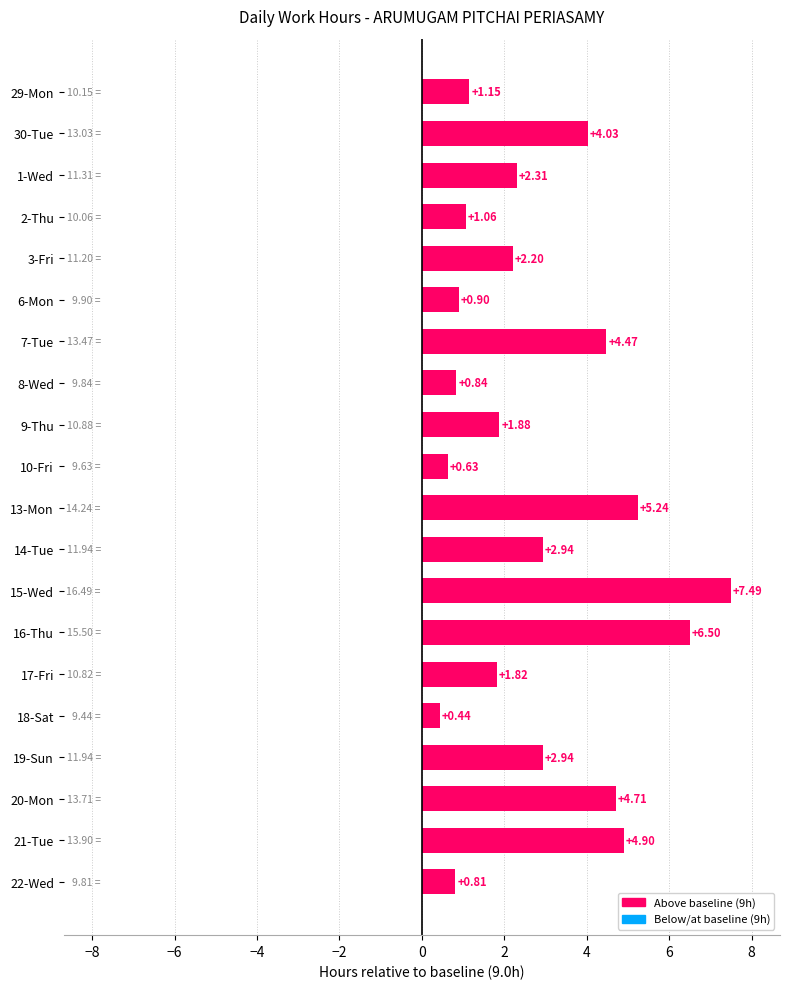

What is the sum of the values at 30-Tue and 15-Wed?

11.5